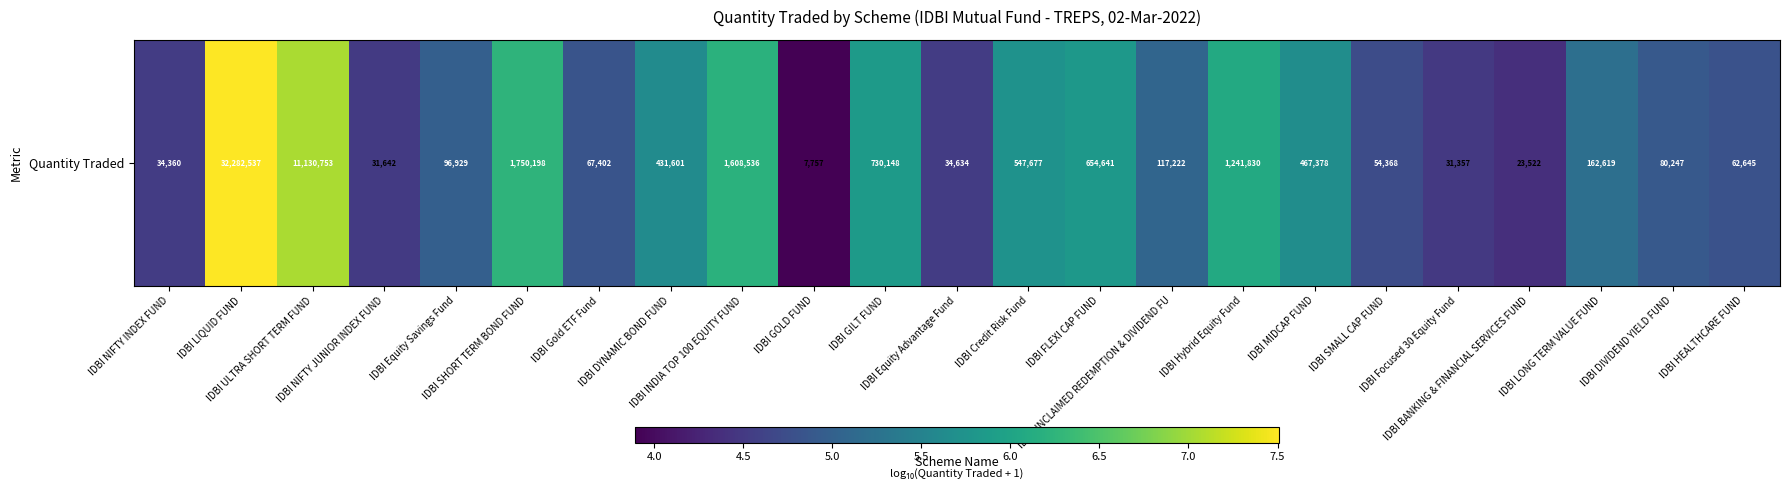

The chart shows a value of 4.8 at IDBI Gold ETF Fund. True or false?

True